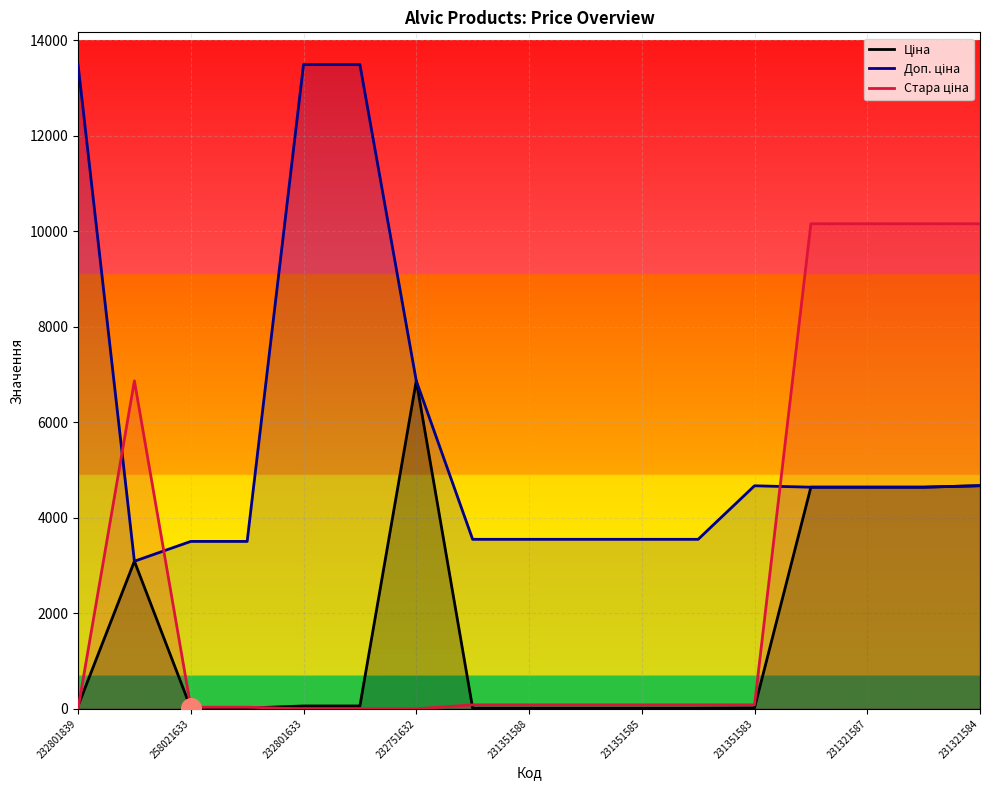

Is the value of Стара ціна at 231351589 greater than the value of Доп. ціна at 231351586?

No